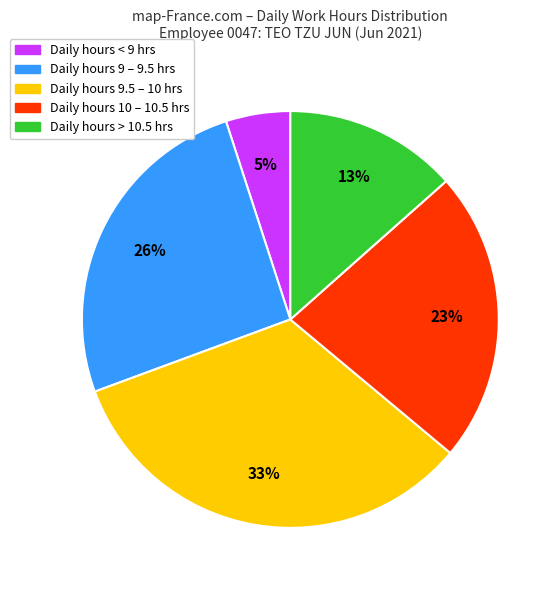

What percentage is the Daily hours 9.5 – 10 hrs slice, to the nearest percent?

33%